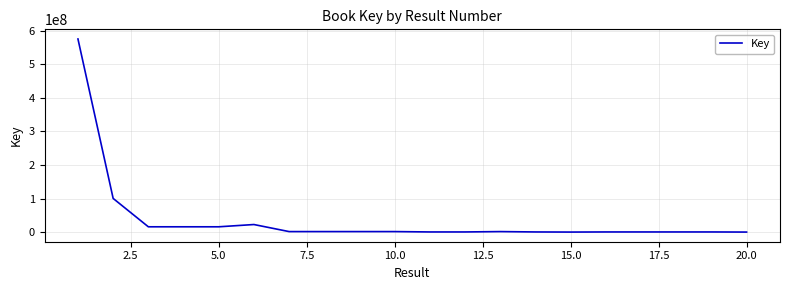

What is the maximum value shown in the chart?

575549979